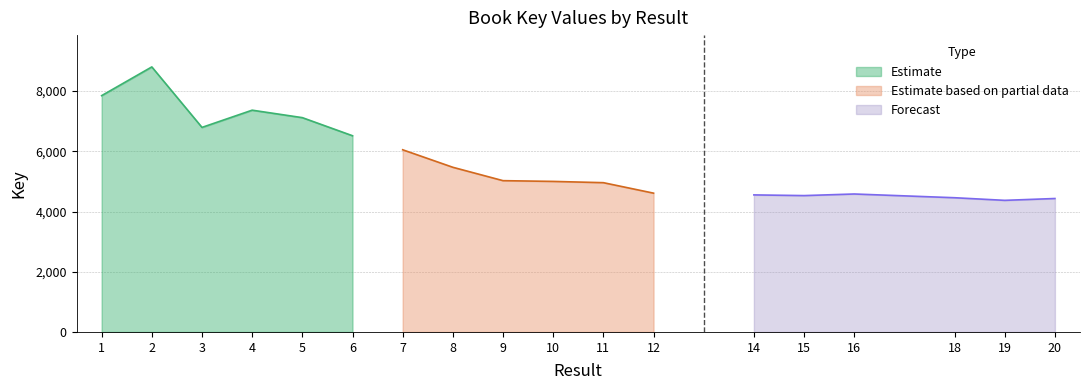

Where is the data nearest to the value 6587?

6